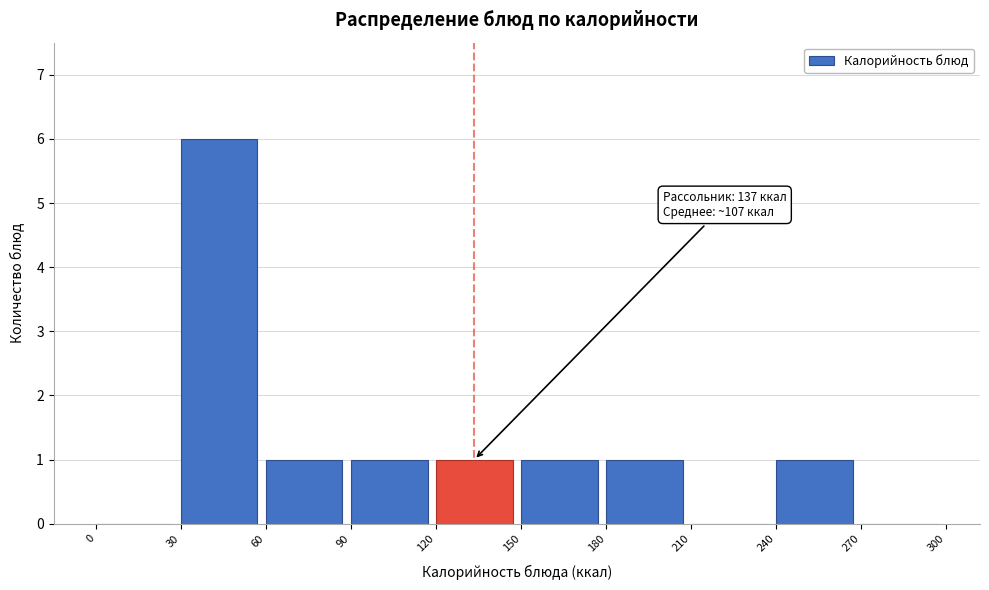

Over which range of the x-axis is the bar tallest?

30 to 60